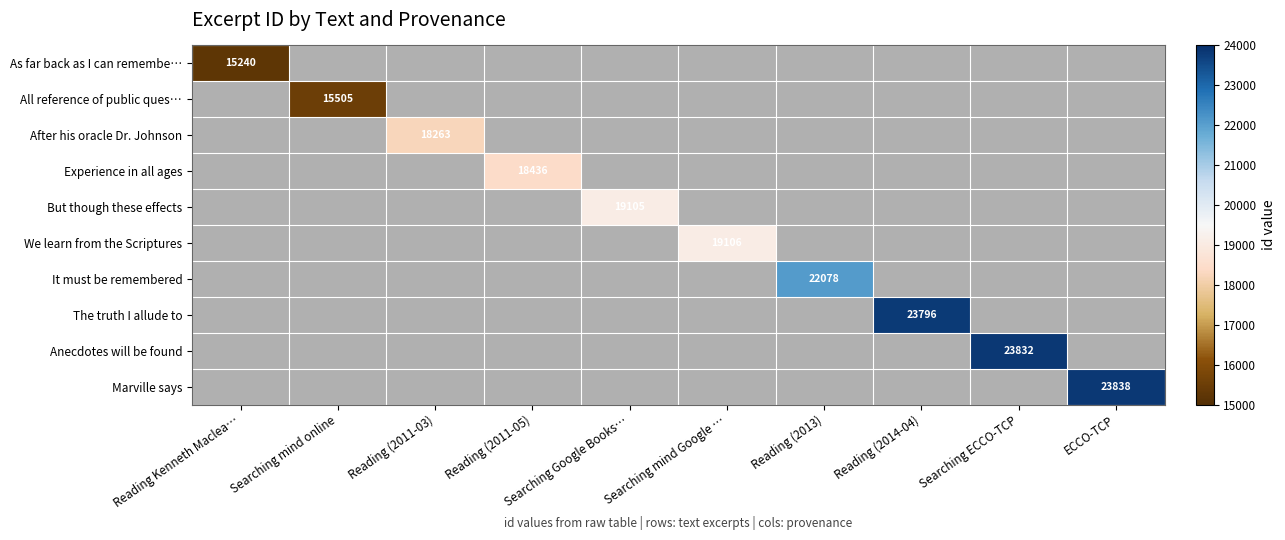

How many categories are shown in the chart?

10